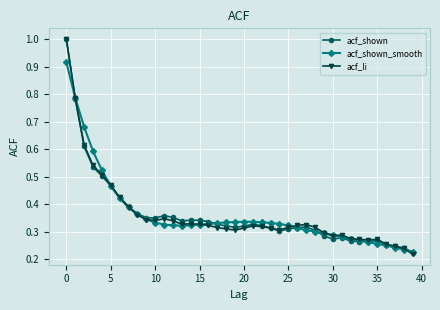

True or false: acf_shown has more than 0 points higher than both neighbors.

True